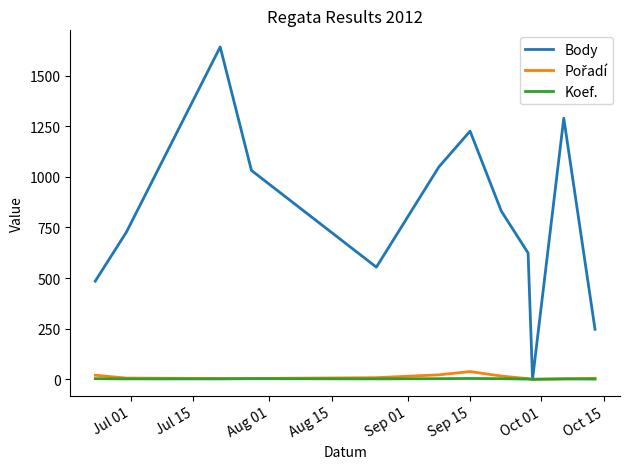

Which series has the largest total across all categories?

Body